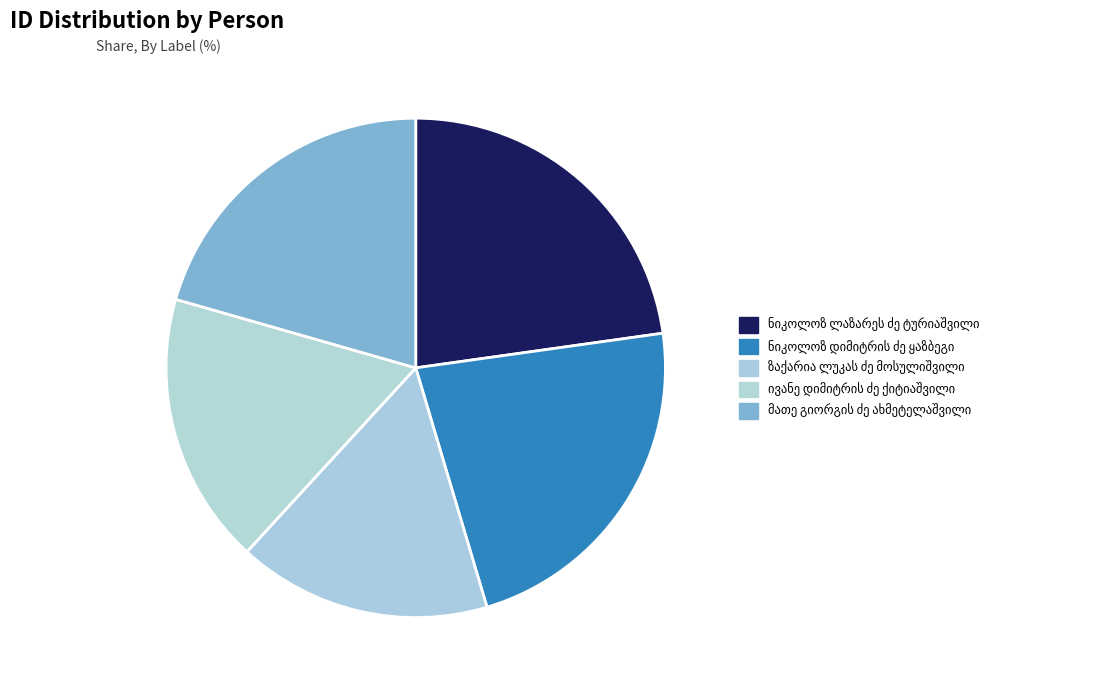

Which slice is the largest?

ნიკოლოზ ლაზარეს ძე ტურიაშვილი